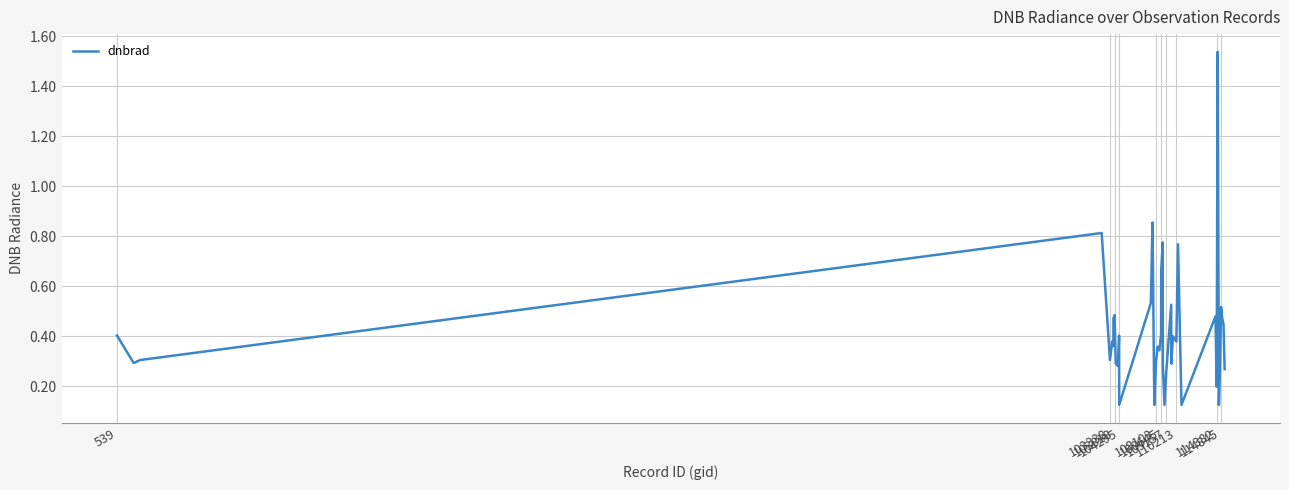

Is this an area chart (filled region under the line)?

No